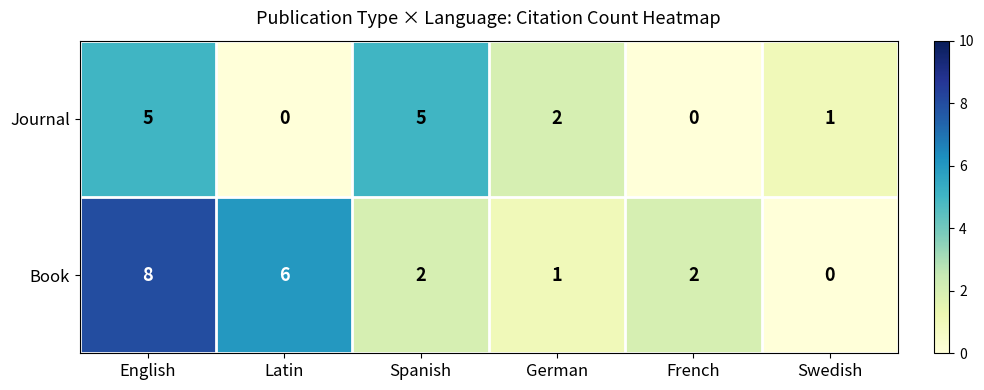

Which series has the widest spread of values?

Book